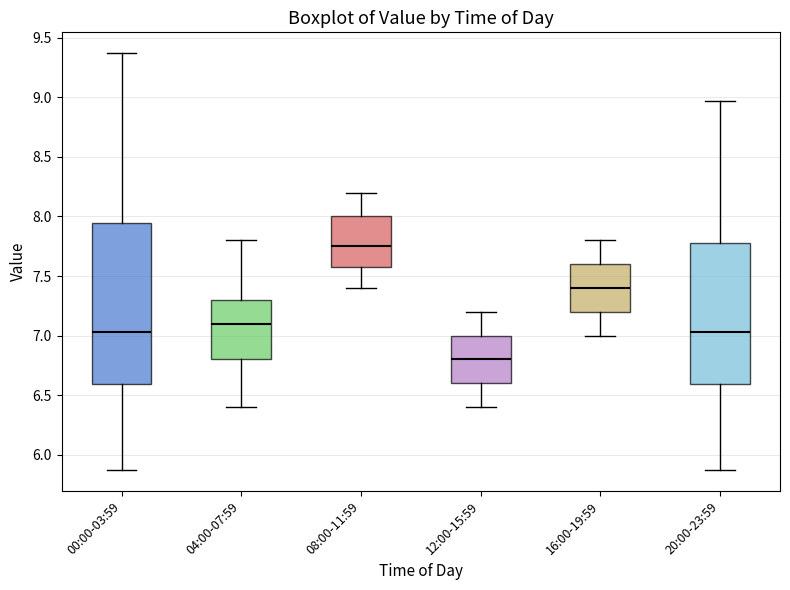

Which box's median line is the lowest?

12:00-15:59